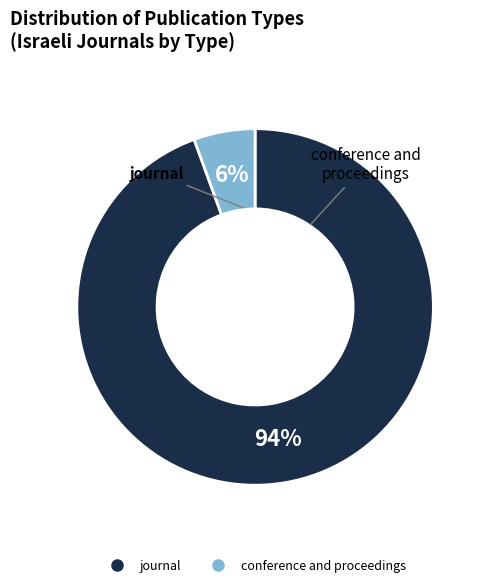

Do journal and conference and proceedings together represent more than half of the pie?

Yes